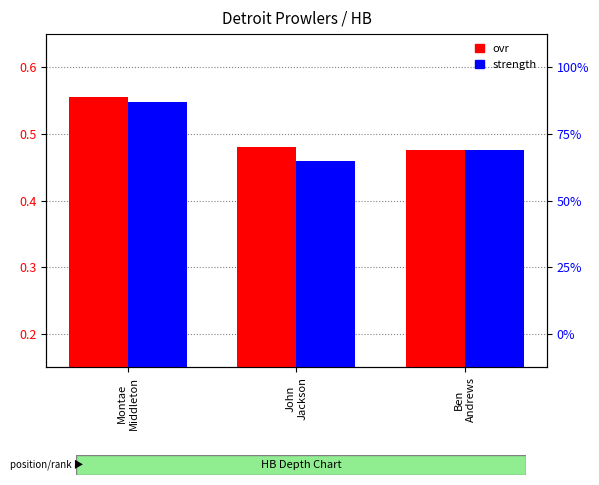

What is the label of the 3rd bar from the left?

Ben
Andrews